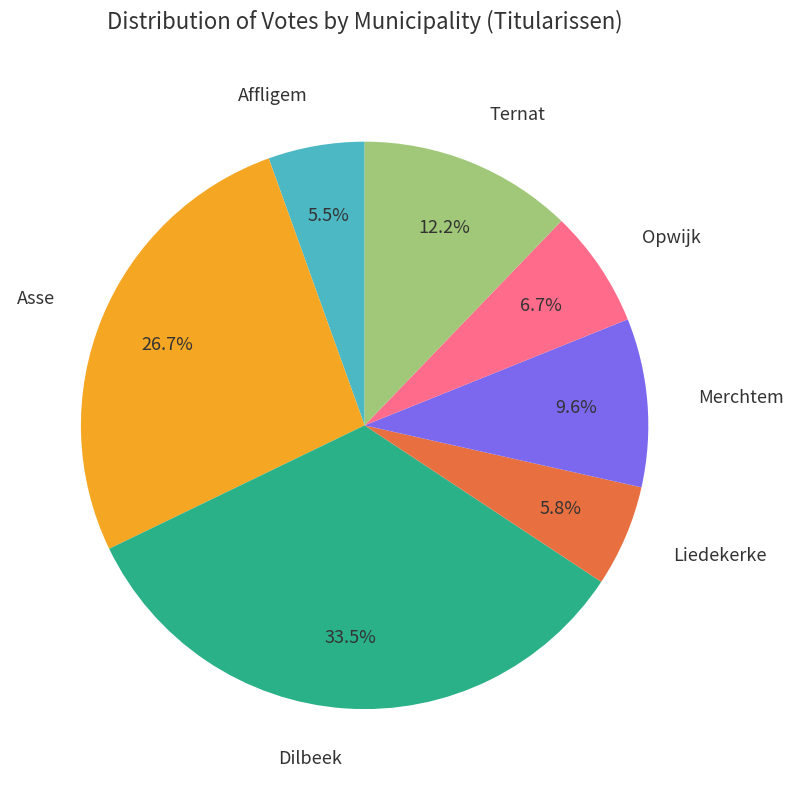

Which category has the biggest portion of the pie?

Dilbeek